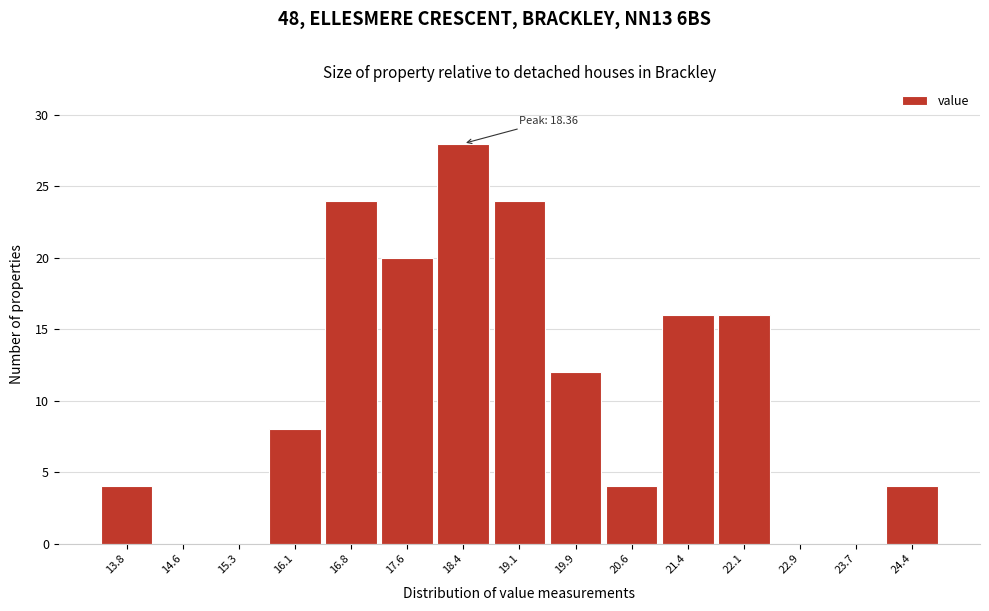

Over which range of the x-axis is the bar tallest?

18.0 to 18.7